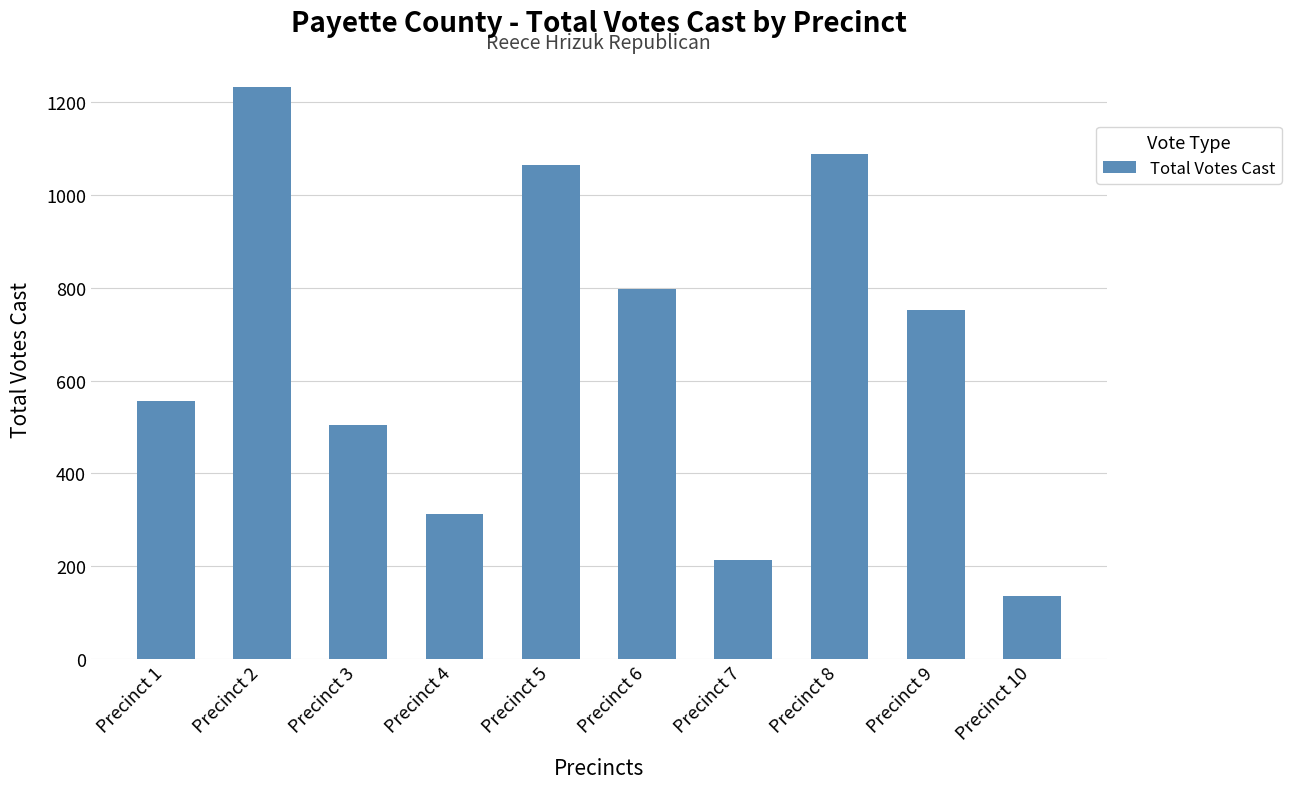

Approximately how many times larger is the value at Precinct 6 compared to Precinct 10?

5.9